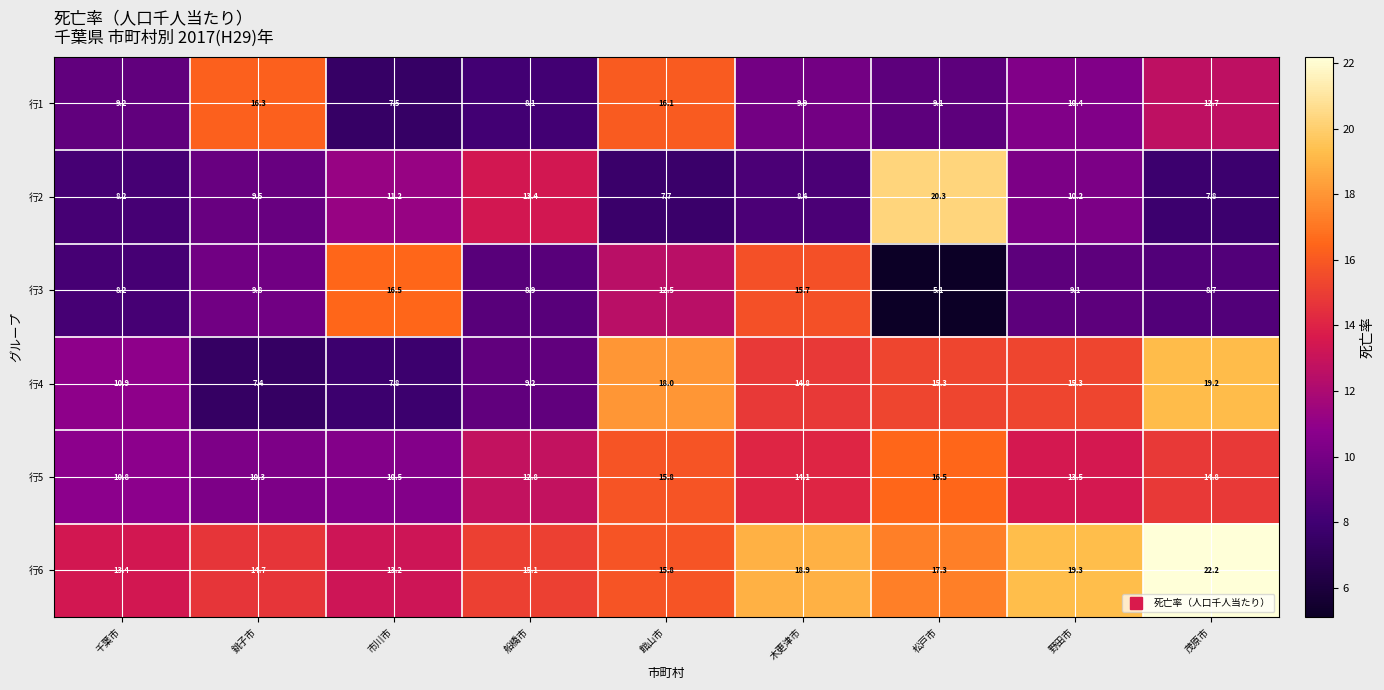

How many series are shown in this chart?

6